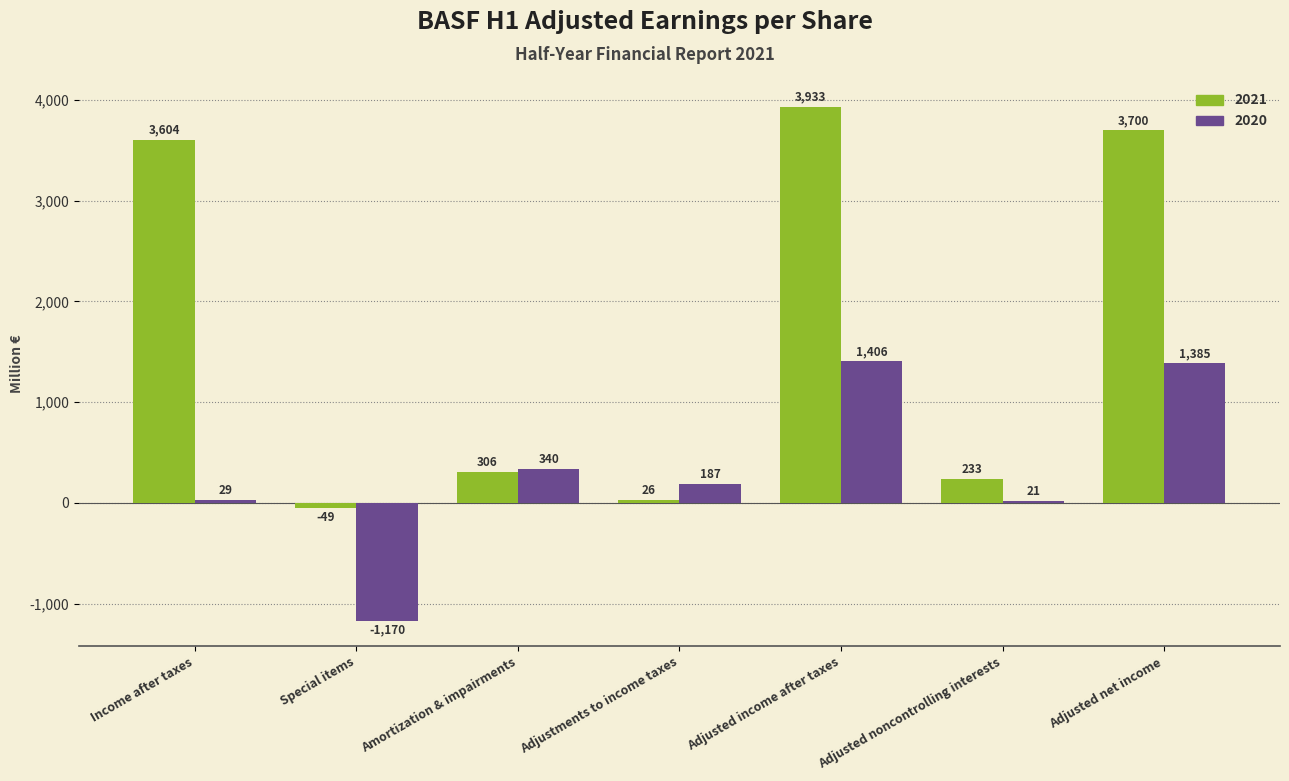

What is the average value of the 2021 series?

1679